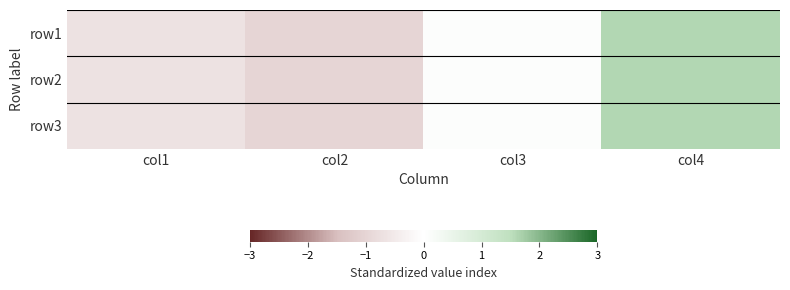

Reading left to right, list all the values displayed in this chart.

row1: col1=-0.7	col2=-1.0	col3=0.1	col4=1.6
row2: col1=-0.7	col2=-1.0	col3=0.1	col4=1.6
row3: col1=-0.7	col2=-1.0	col3=0.1	col4=1.6